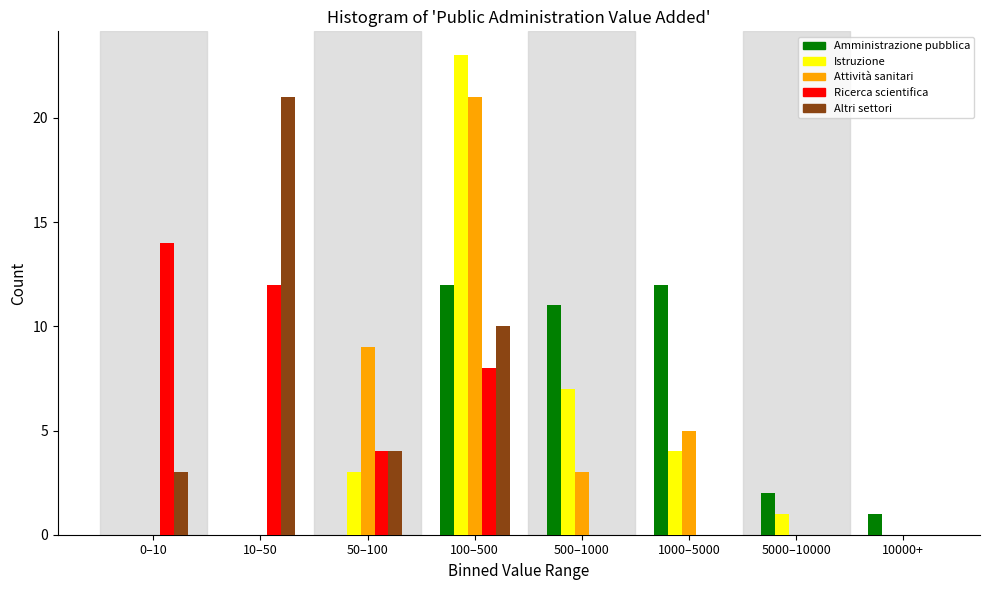

At which category is the sum across all series the highest?

100–500